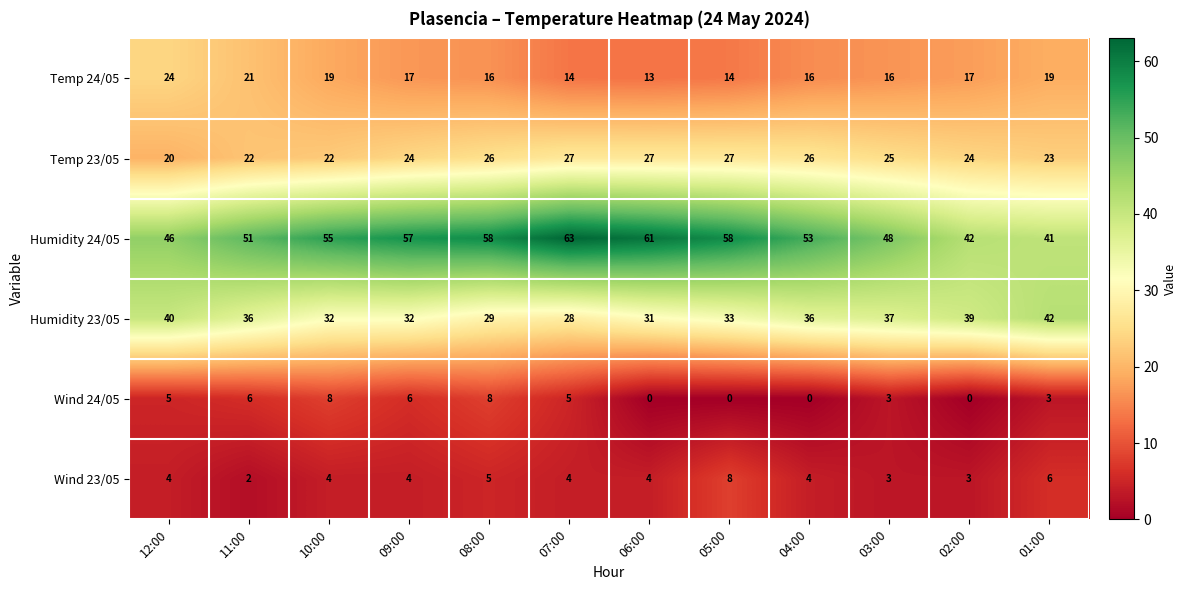

Which series has the largest total across all categories?

Humidity 24/05